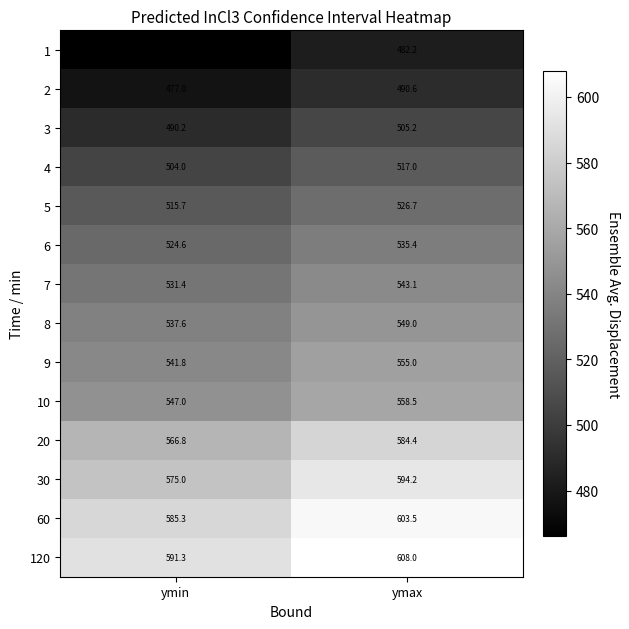

Which category has the lowest value in the 9 series?

ymin